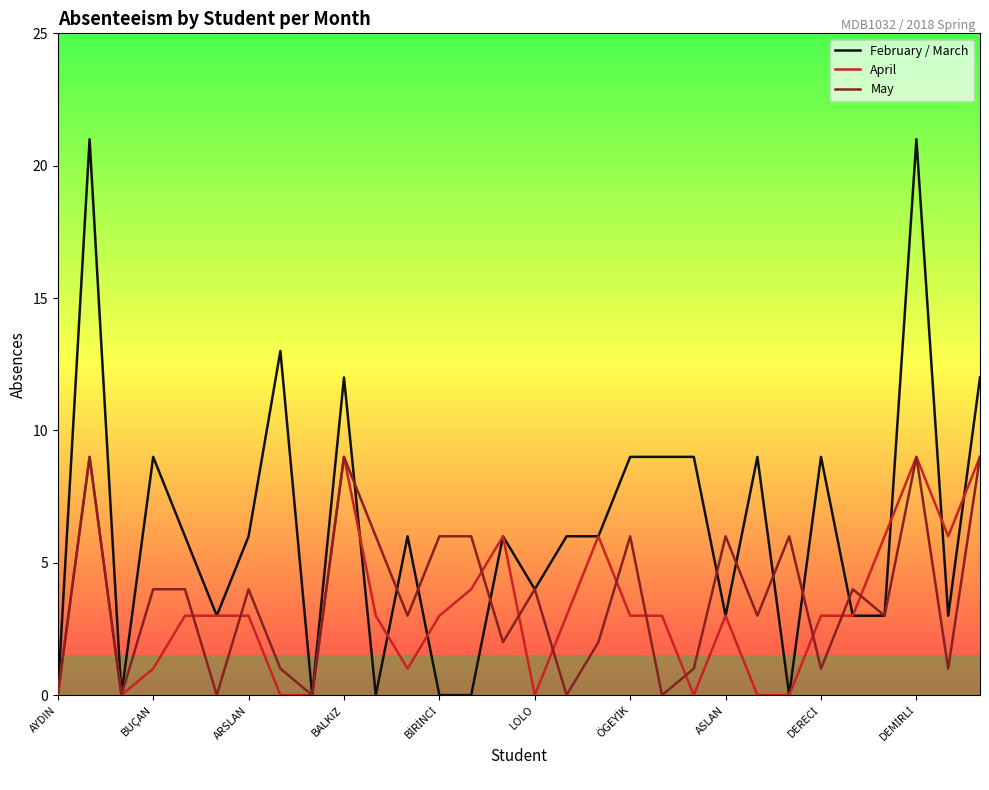

Which series has the largest range (max minus min)?

February / March